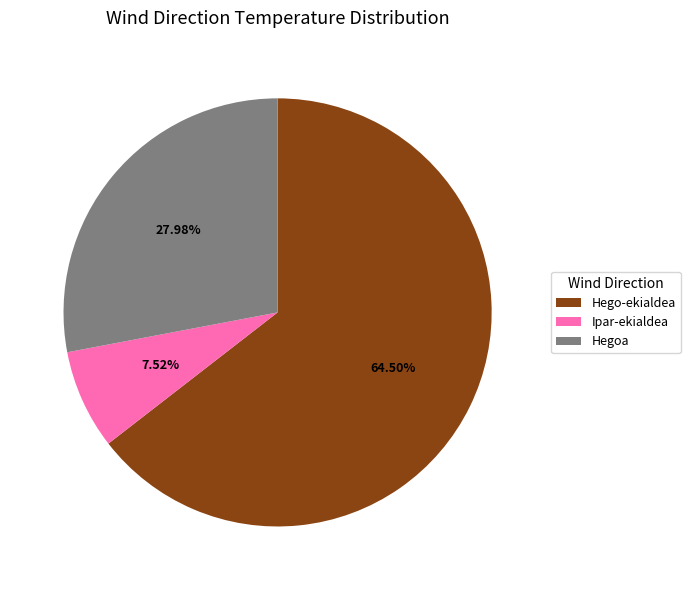

To the nearest percent, what is the average slice percentage?

33%